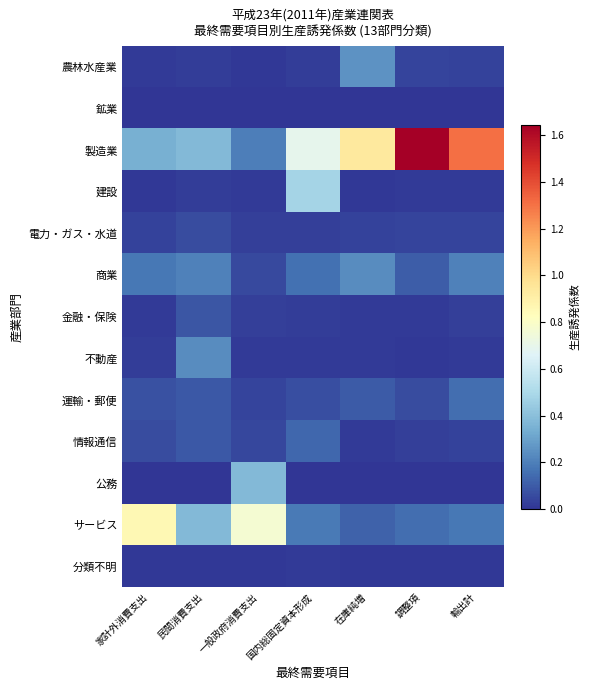

Between 輸出計 and 家計外消費支出, which is larger?

輸出計